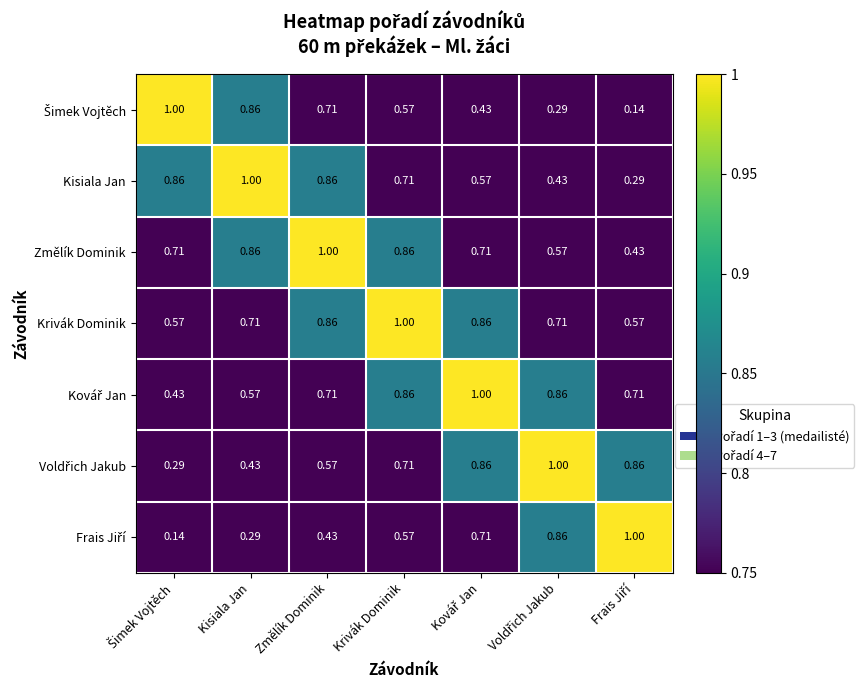

Which series has the largest total across all categories?

Krivák Dominik